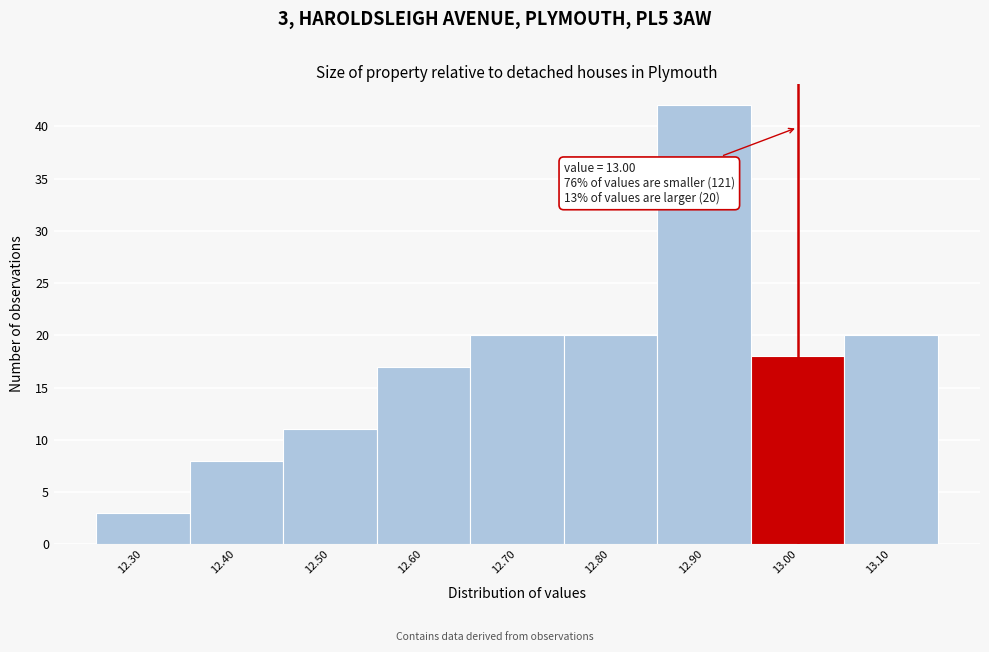

Which range on the x-axis has the tallest bar?

12.85 to 12.95